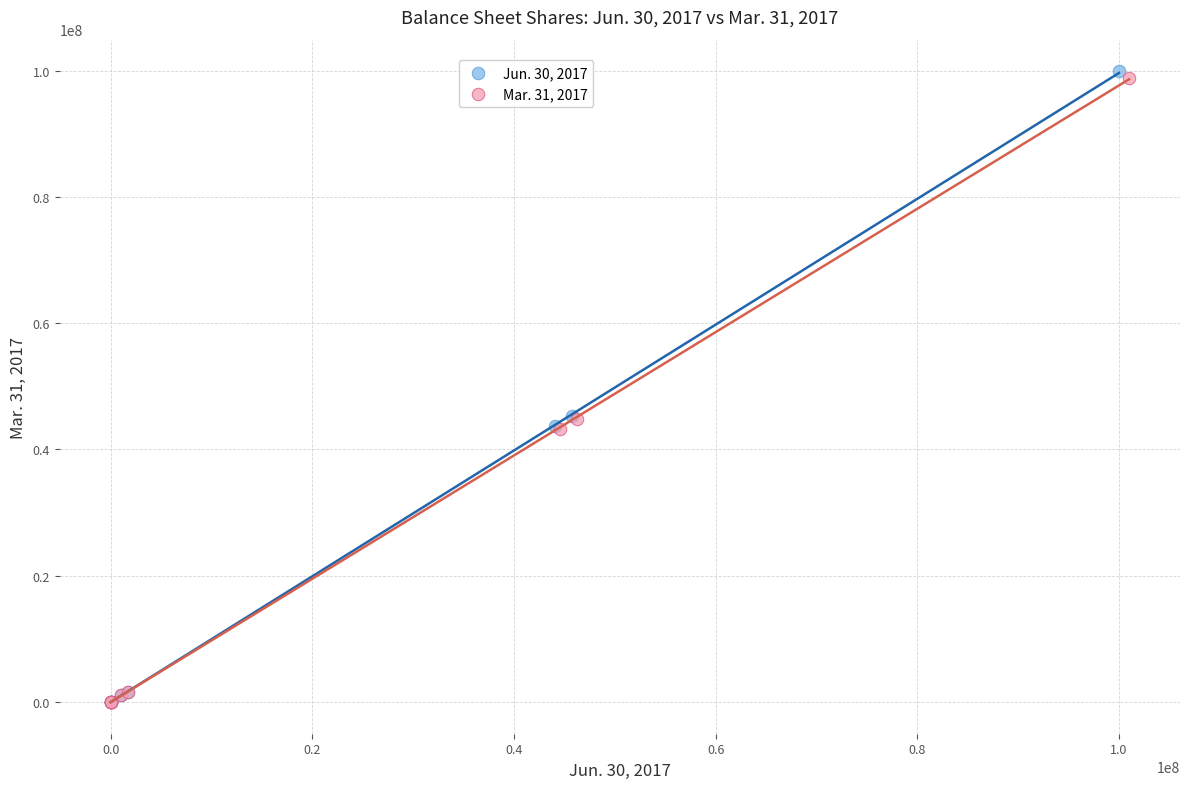

Which series has the widest spread of Y values?

Jun. 30, 2017